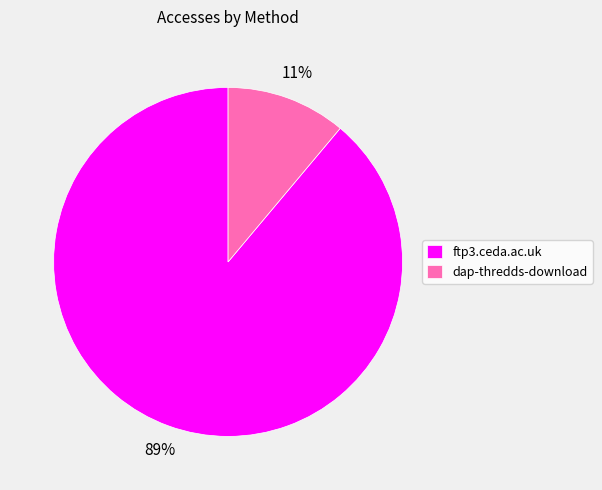

To the nearest percent, what is the difference between the largest and smallest slice percentages?

78%